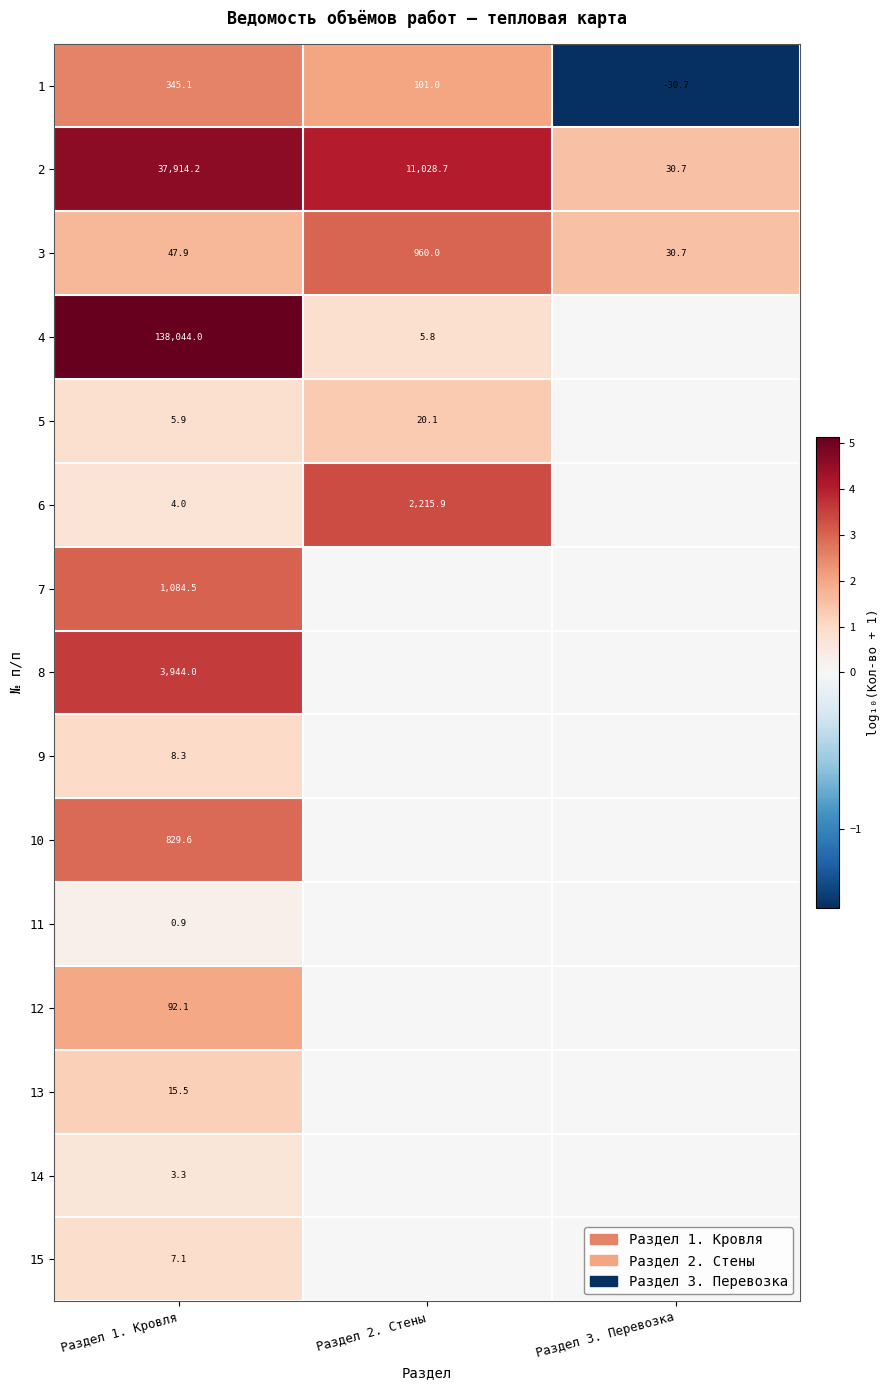

Between Раздел 2. Стены and Раздел 3. Перевозка, which is larger?

Раздел 2. Стены